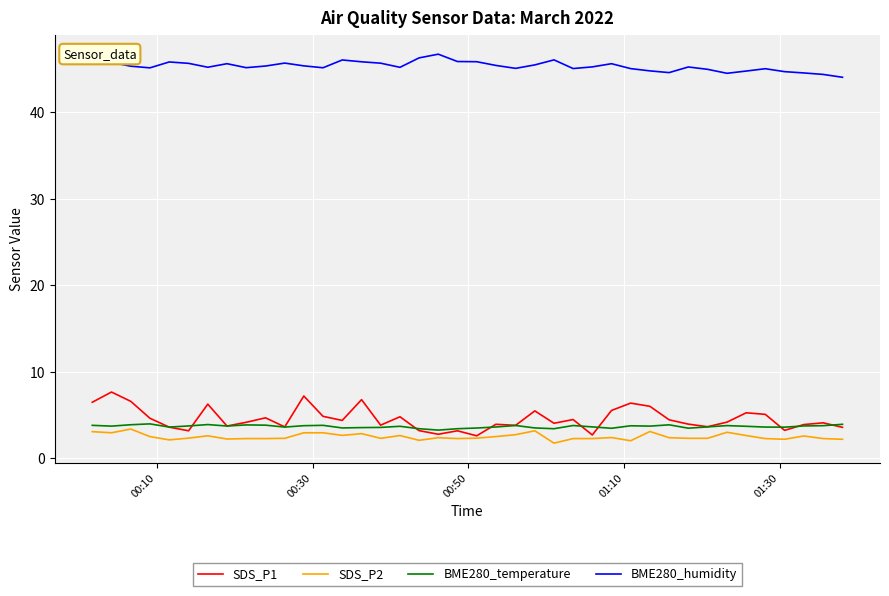

At how many categories does at least one series exceed 3?

40